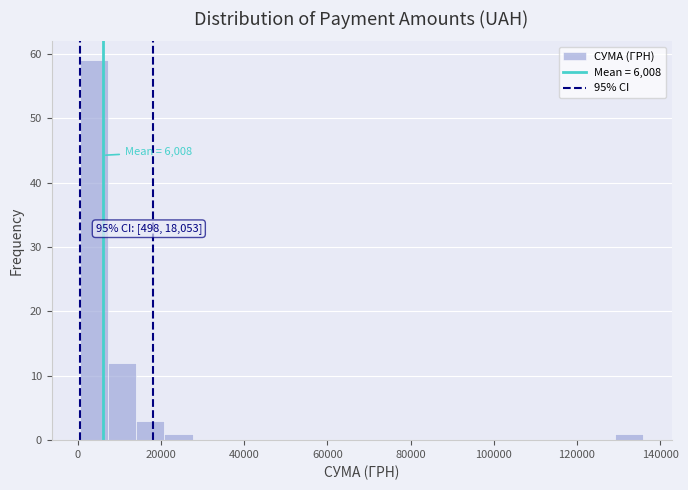

Around what value on the x-axis is the tallest bar? Give the approximate position of its centre, as read against the axis.

4000